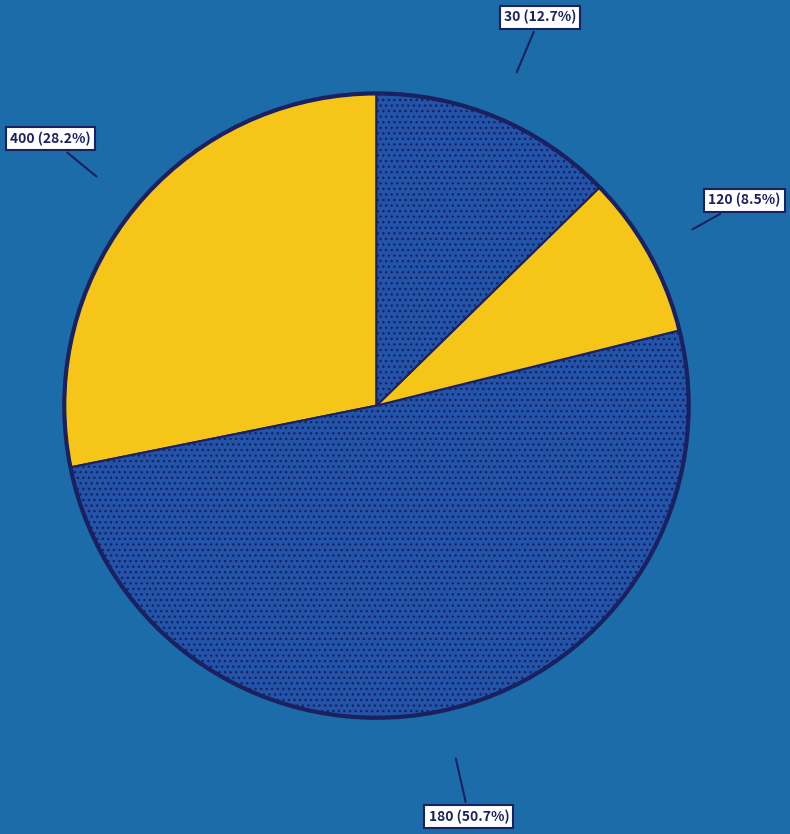

Between 180 and 400, which is larger?

180